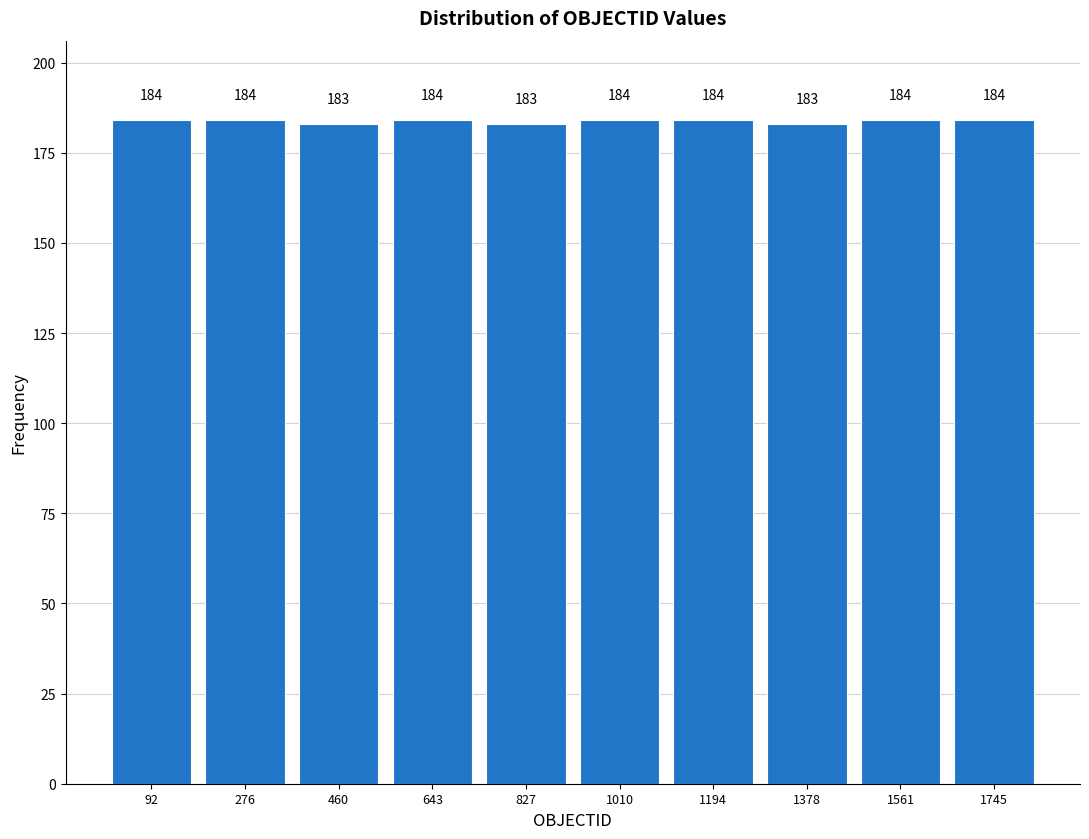

Reading left to right, list every bar in this chart as the range it spans on the x-axis followed by its height. The bar edges are not printed on the chart, so give them approximately, as read against the axis.

0 to 180: 184
180 to 360: 184
360 to 560: 183
560 to 740: 184
740 to 920: 183
920 to 1100: 184
1100 to 1280: 184
1280 to 1460: 183
1460 to 1660: 184
1660 to 1840: 184